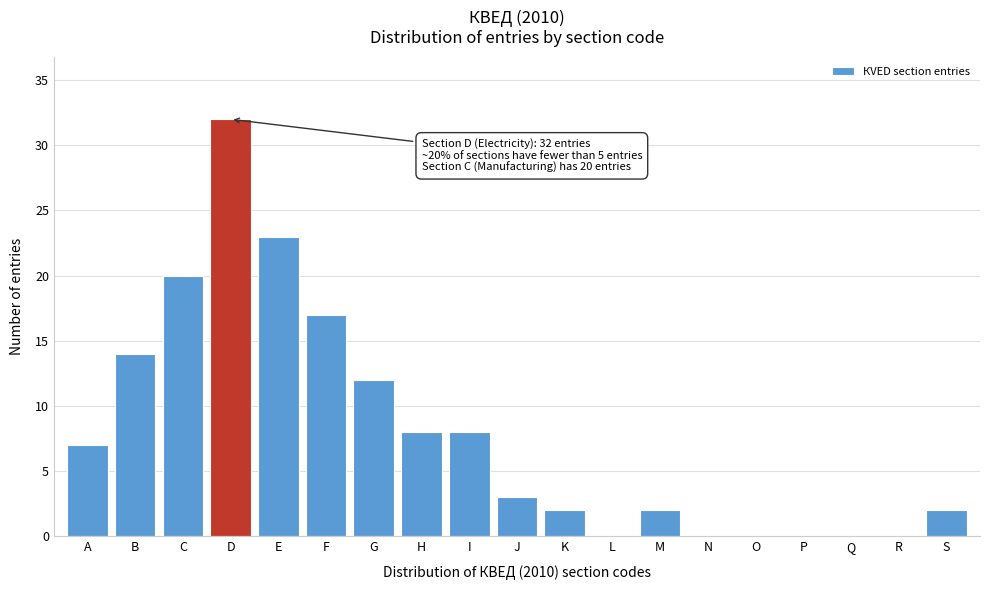

Reading right to left, what are all the values shown in this chart?

S=2	R=0	Q=0	P=0	O=0	N=0	M=2	L=0	K=2	J=3	I=8	H=8	G=12	F=17	E=23	D=32	C=20	B=14	A=7